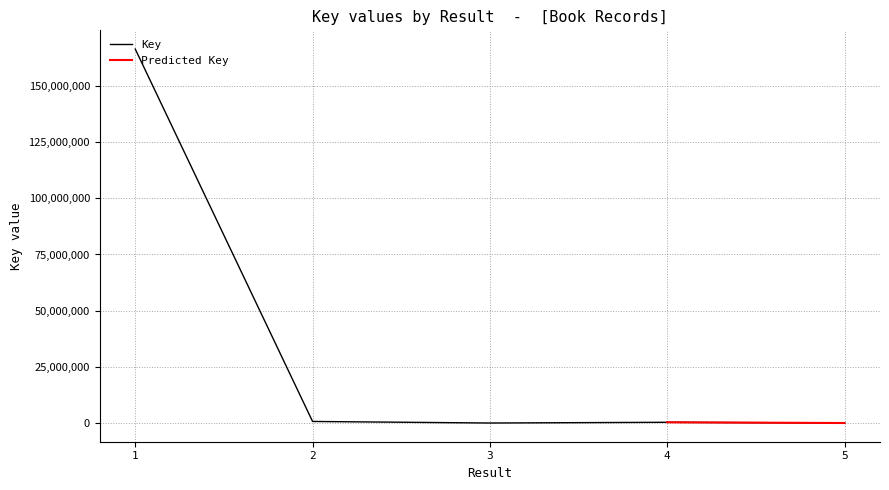

Does the chart have visible grid lines?

Yes